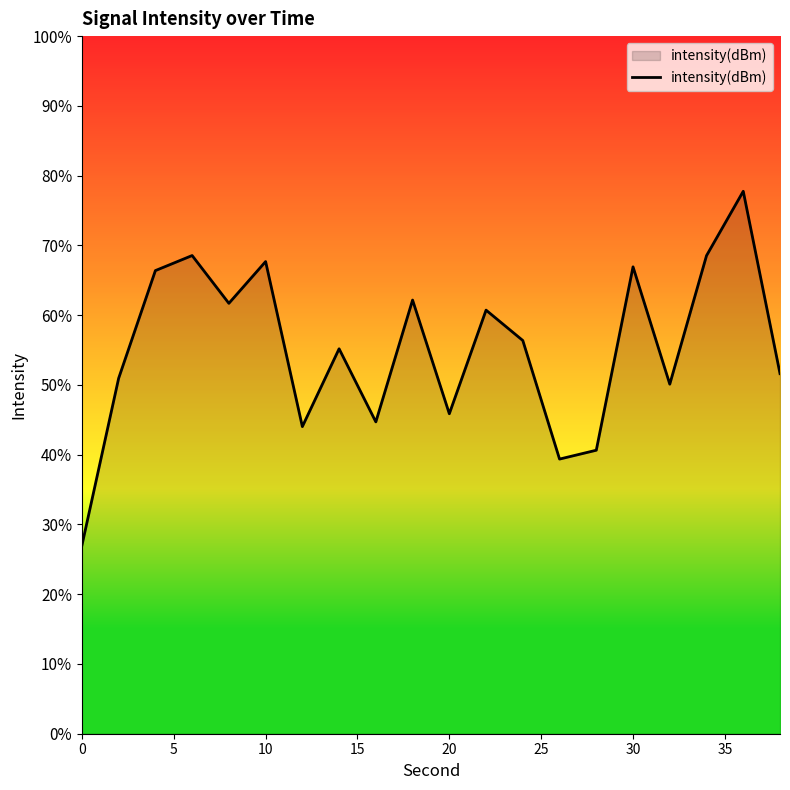

Reading left to right, what are all the values shown in this chart?

-139.2	-129.6	-123.4	-122.6	-125.3	-122.9	-132.4	-127.9	-132.1	-125.1	-131.7	-125.7	-127.5	-134.3	-133.7	-123.2	-130.0	-122.6	-118.9	-129.4